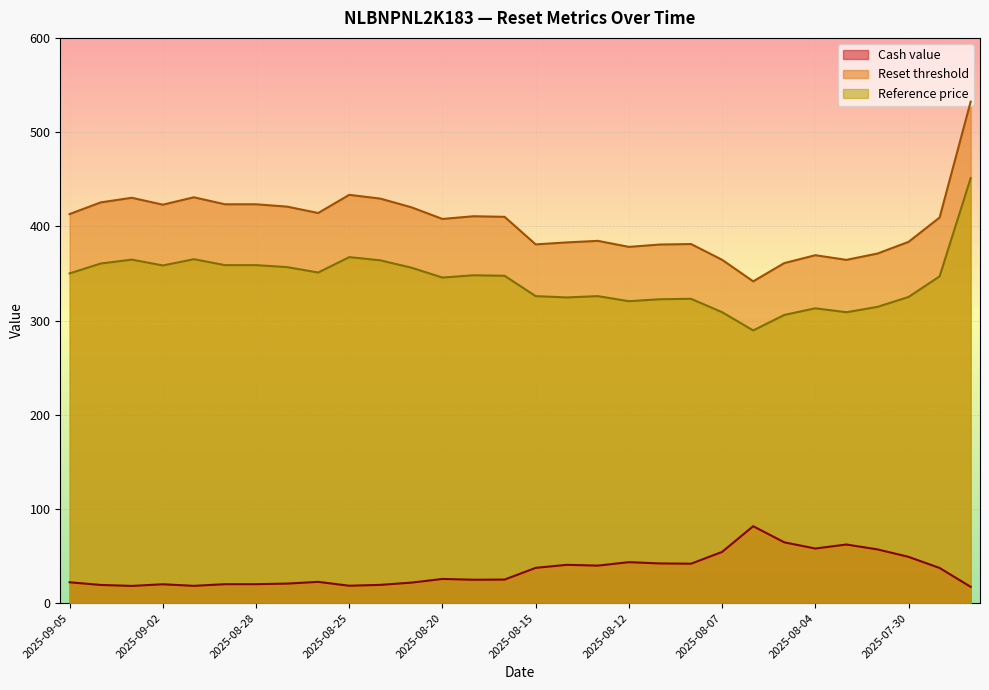

How many data points does each series have?

30